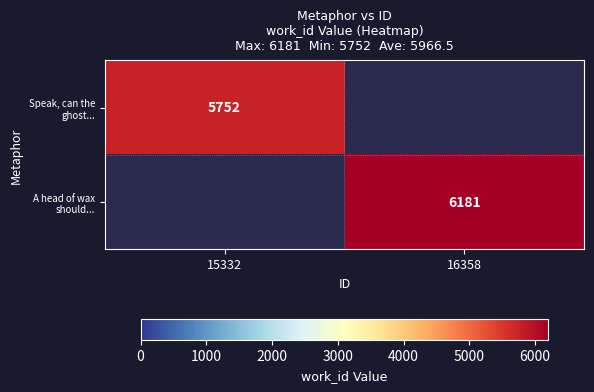

At how many categories does at least one series exceed 5816?

1